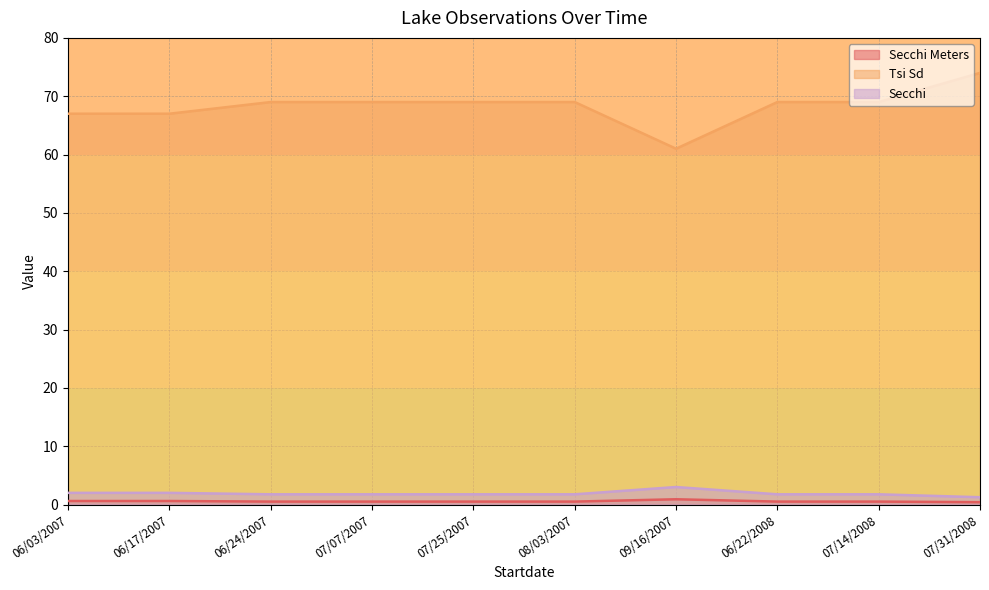

True or false: Tsi Sd and Secchi Meters intersect in this chart.

False